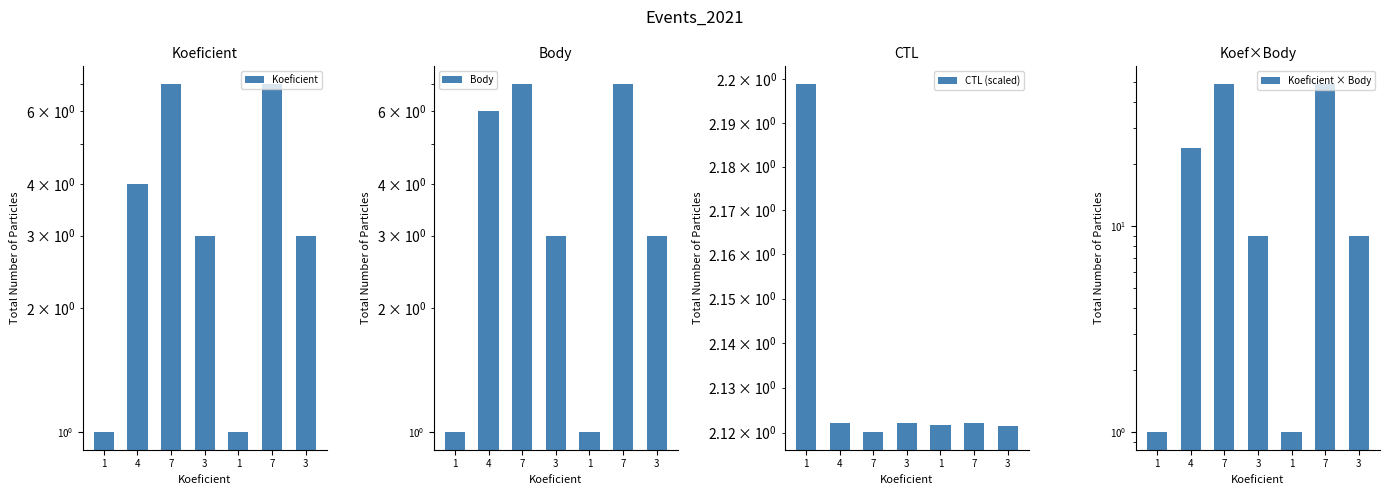

At which label does Body reach its peak?

7